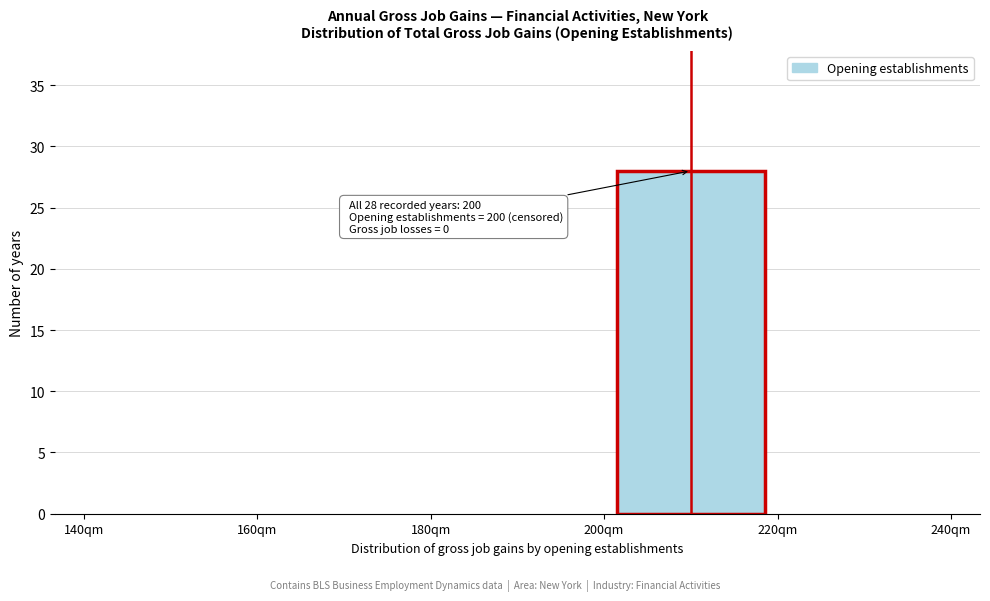

Which range on the x-axis has the tallest bar?

200 to 220